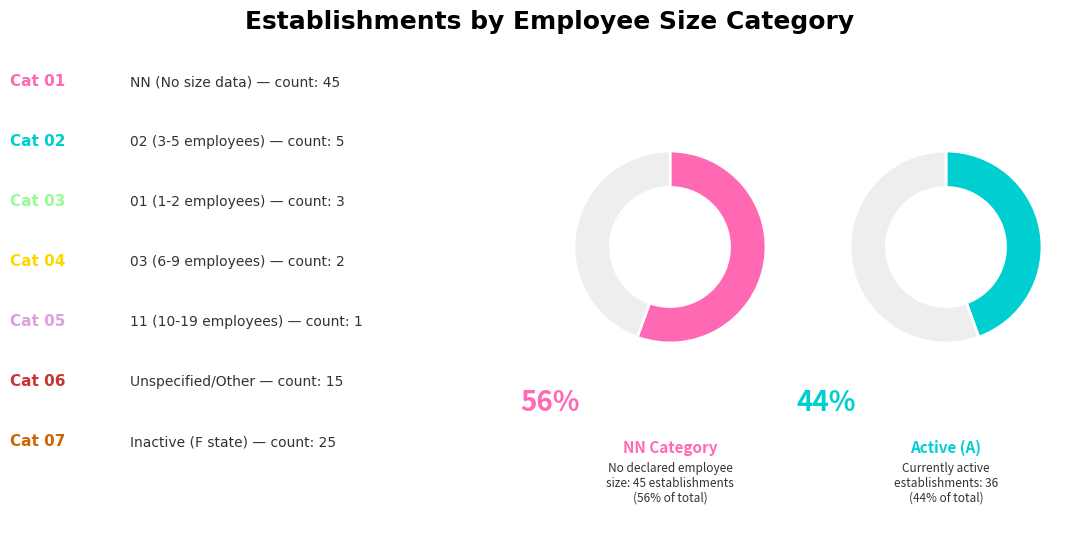

Which category has the smallest portion of the pie?

11